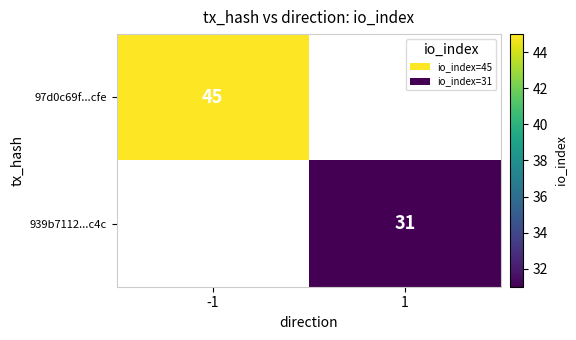

Which category has the highest value across all series?

-1